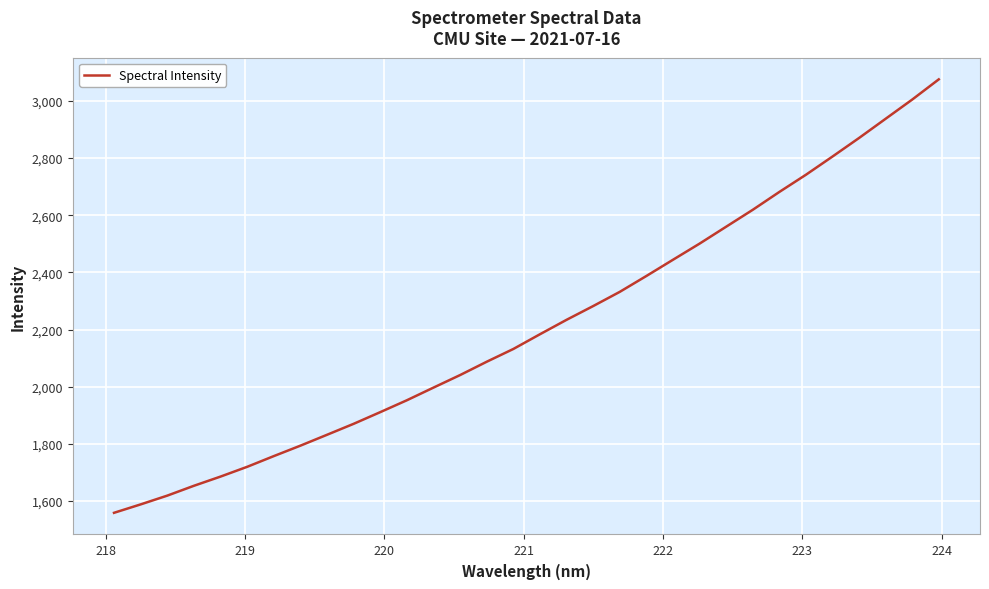

Reading right to left, extract all data points from this chart.

3075.6	3004.9	2937.7	2870.5	2805.5	2741.8	2681.6	2619.1	2560.0	2500.8	2444.4	2387.6	2332.1	2282.4	2234.3	2183.8	2132.3	2087.7	2041.1	1997.2	1952.9	1911.3	1870.5	1832.1	1794.0	1757.4	1720.0	1685.8	1653.6	1619.2	1588.5	1559.0